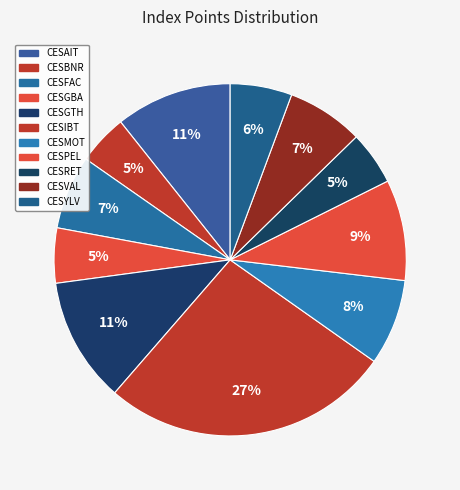

What percentage do CESAIT and CESFAC together represent?

17.5%